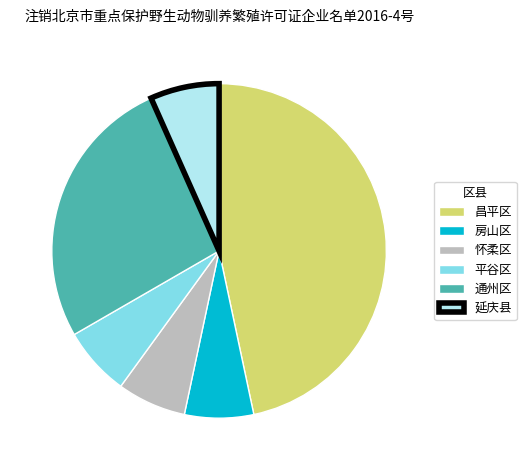

Is there a majority slice in this chart?

No